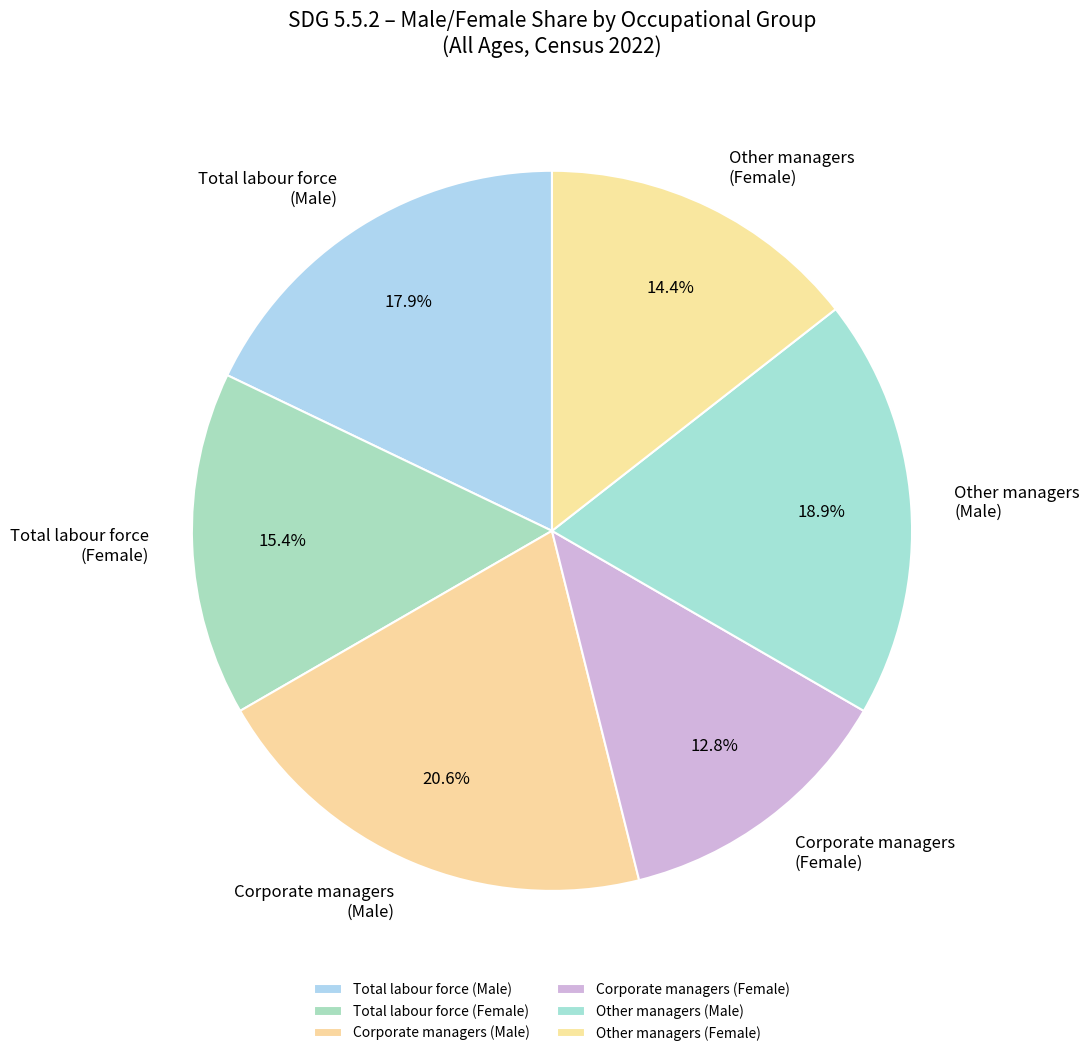

Approximately how many times larger is the value at Total labour force (Female) compared to Corporate managers (Female)?

1.2